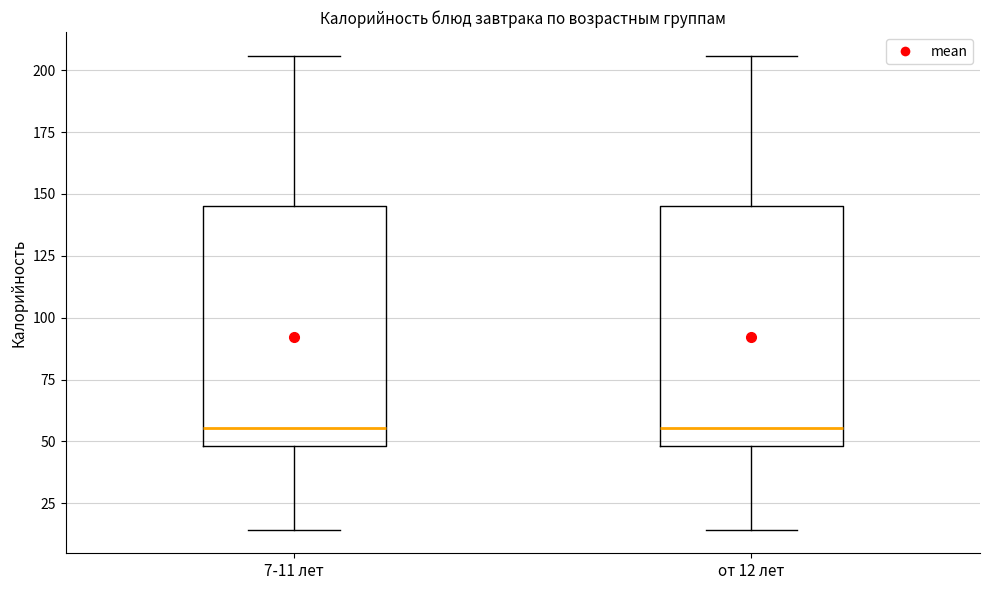

Where is the lower edge of the box for от 12 лет on the y-axis? The values are not printed on the chart, so give them approximately, as read against the axis.

50